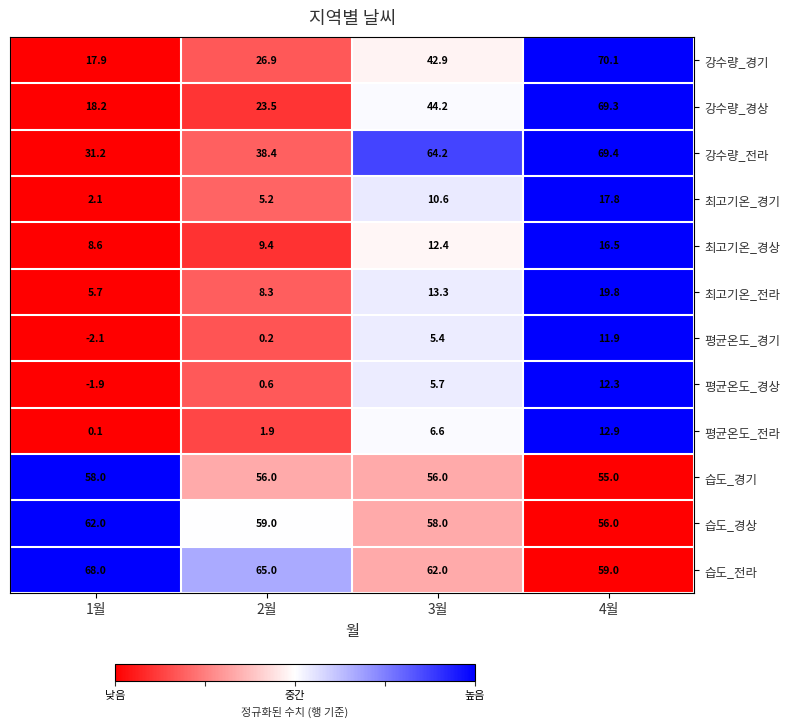

Where is 평균온도_경상 nearest to the value 5?

3월